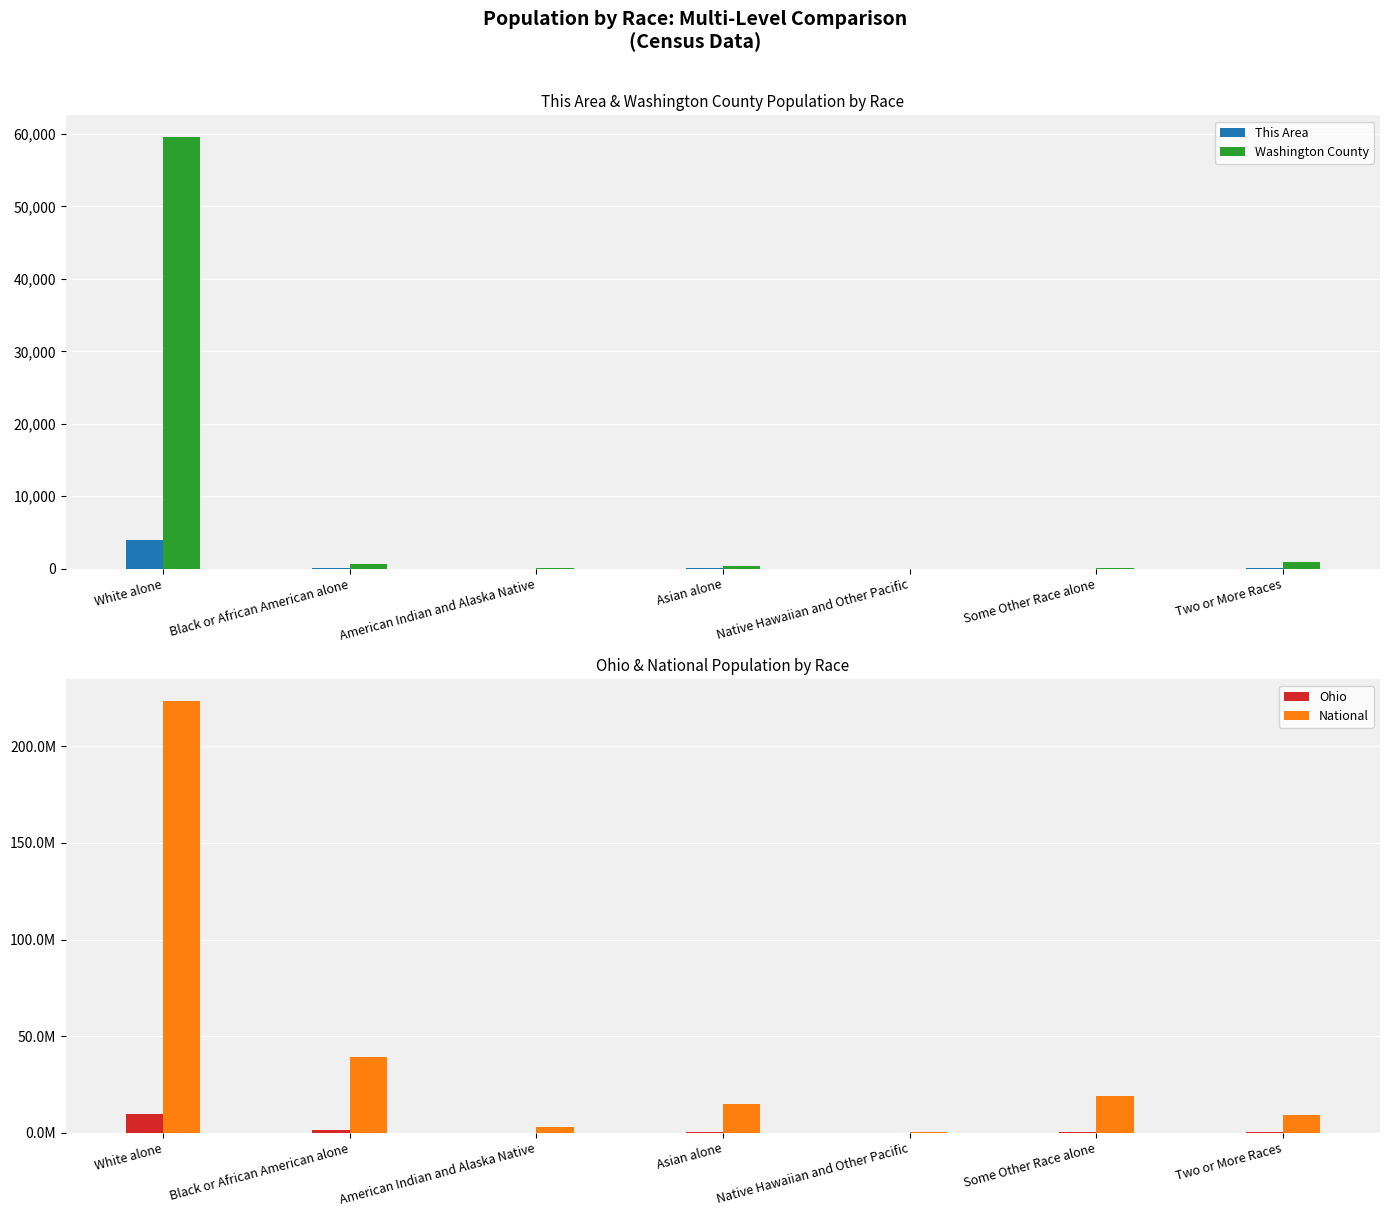

How many distinct data groups are displayed?

4